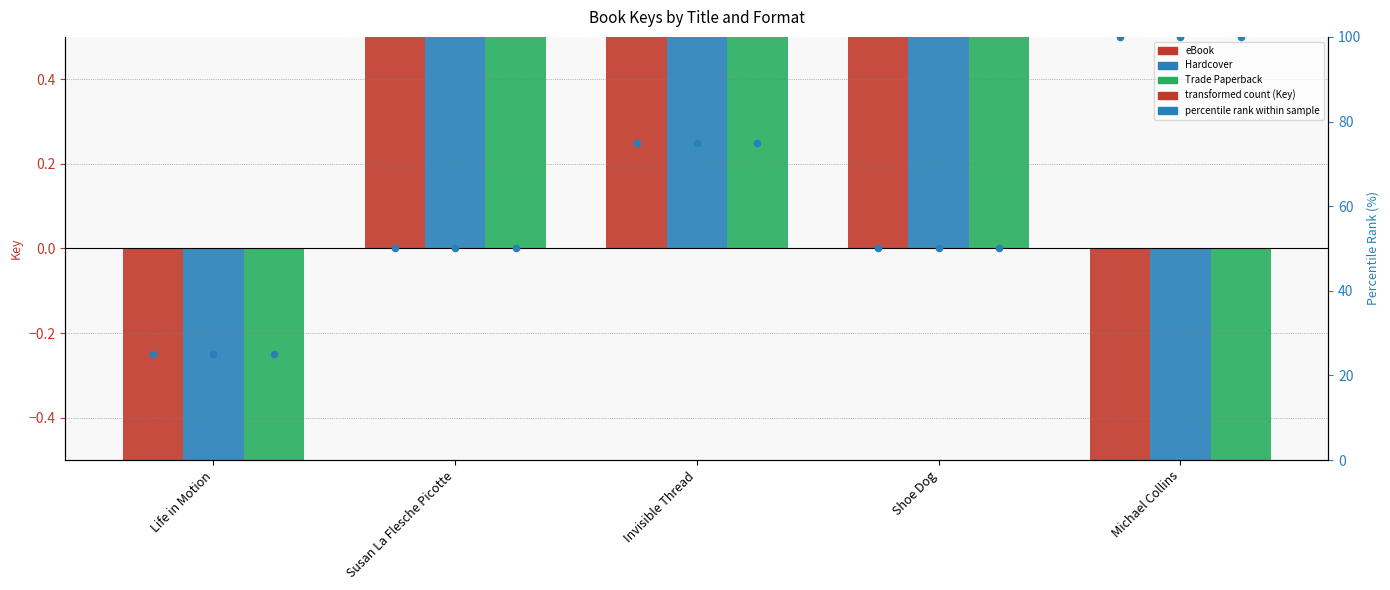

Which series contains the highest Y value?

eBook (percentile)